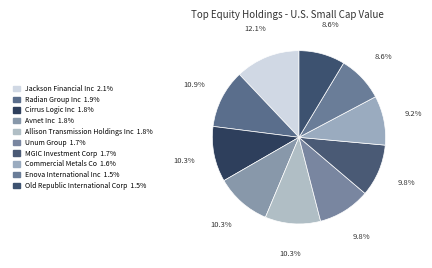

Count the number of slices in the pie.

10